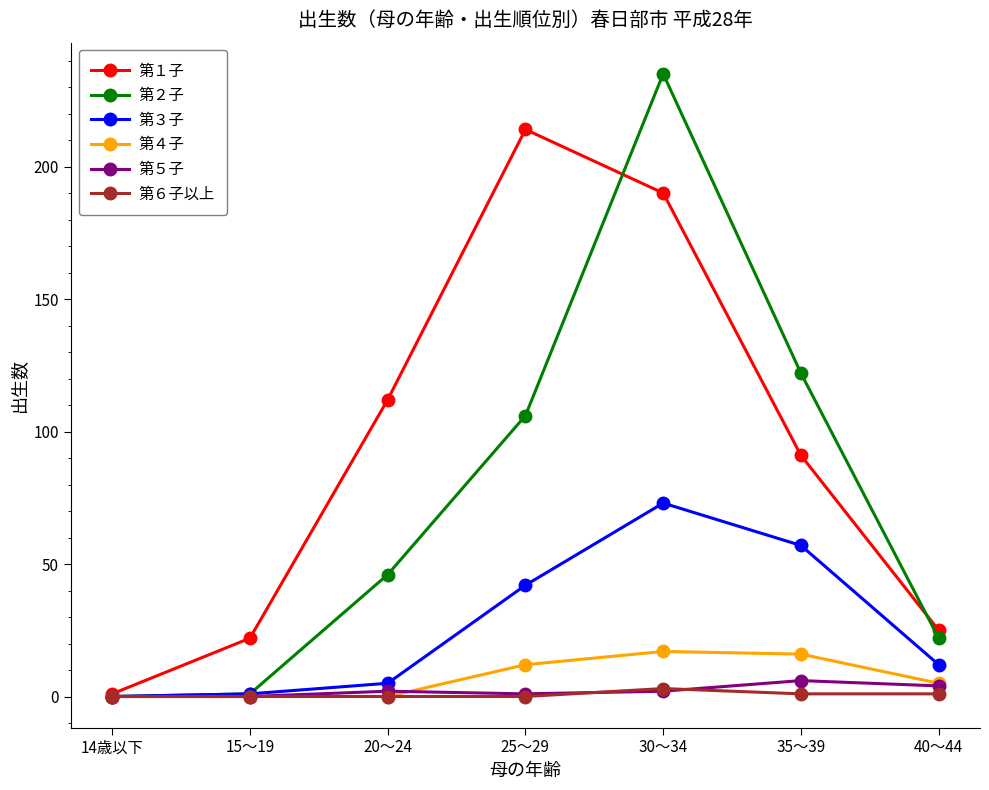

What is the difference between the highest and lowest values at 25～29?

214